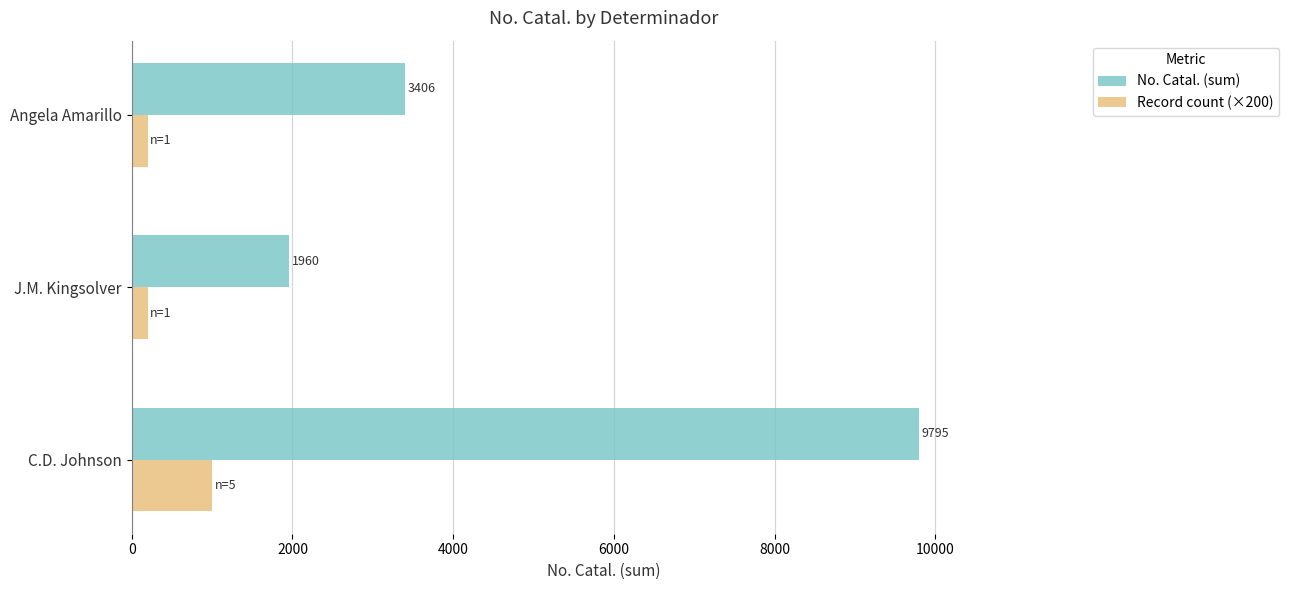

Rank the series by their maximum value, from lowest to highest.

Record count (×200), No. Catal. (sum)